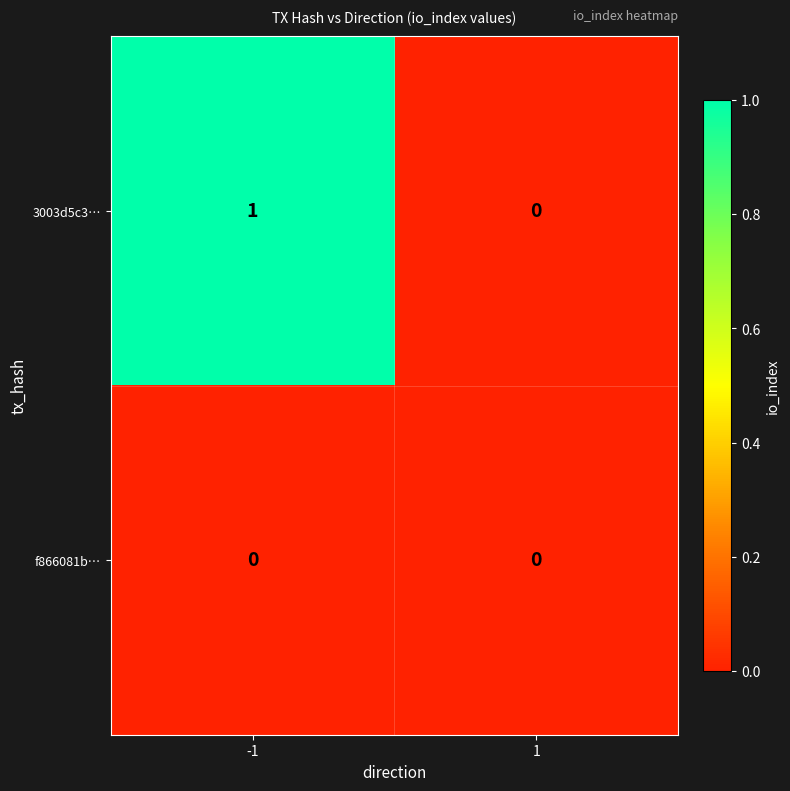

Rank the series by their average value, from lowest to highest.

f866081b…, 3003d5c3…